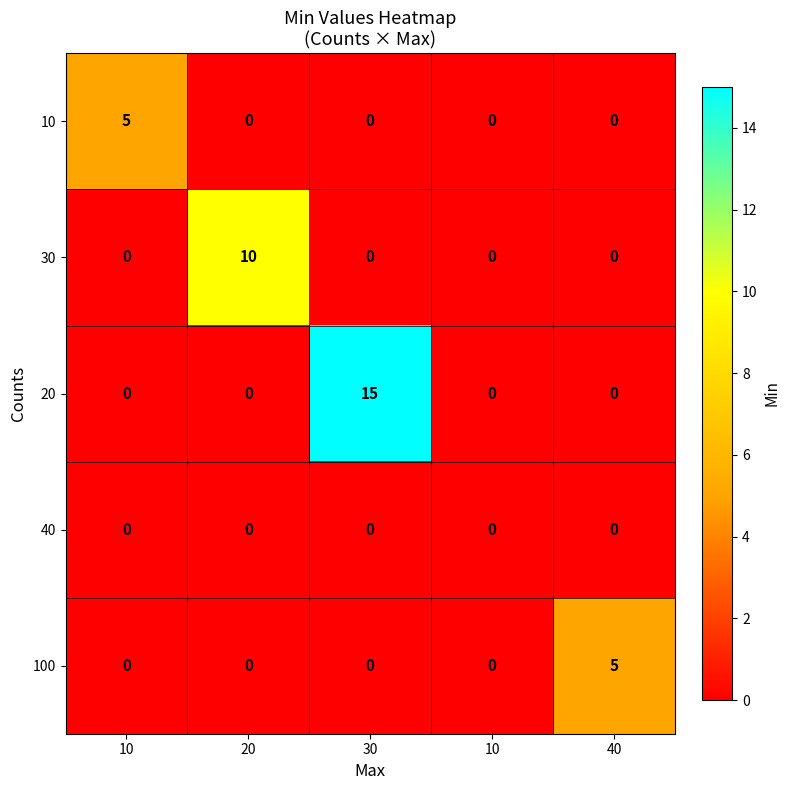

How many positive values does the 30 series have?

1